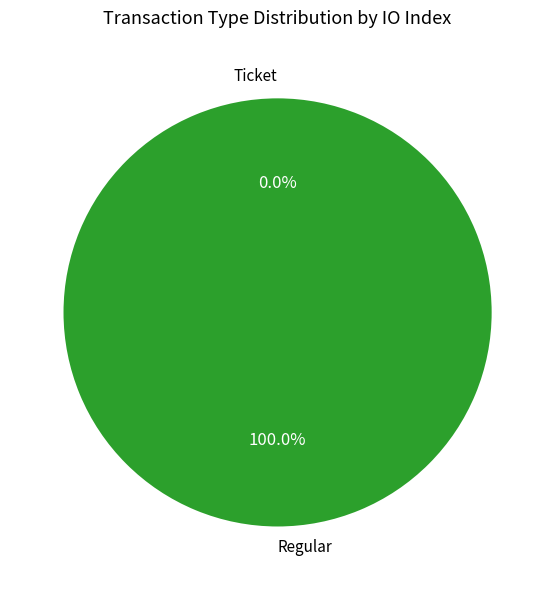

Which category has the smallest portion of the pie?

Ticket